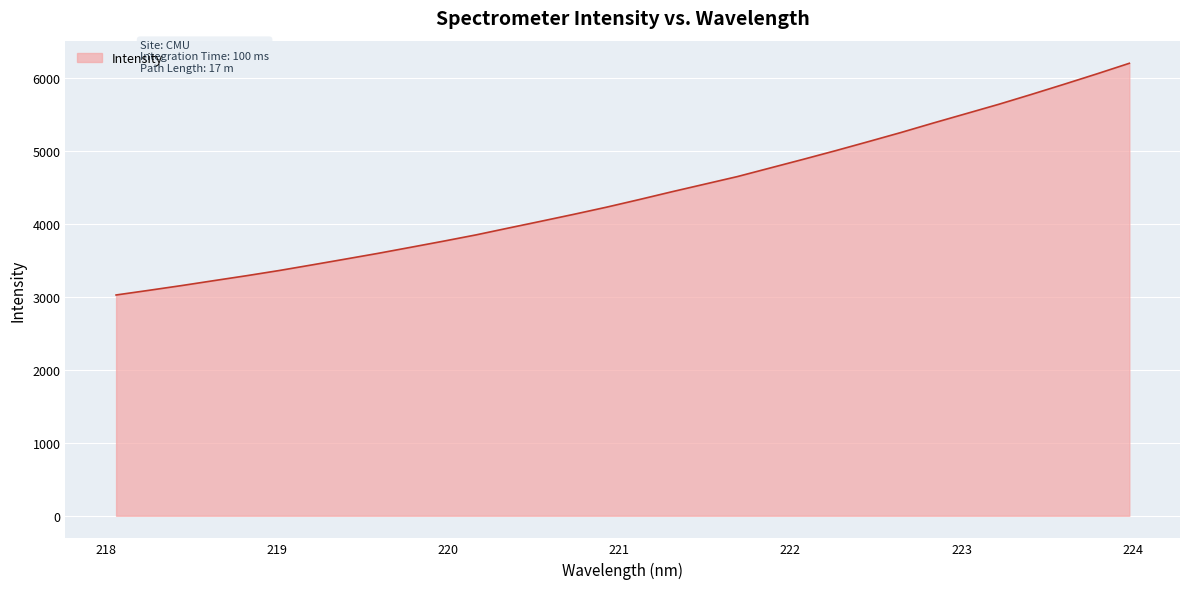

What is the difference between the maximum and minimum values?

3177.3